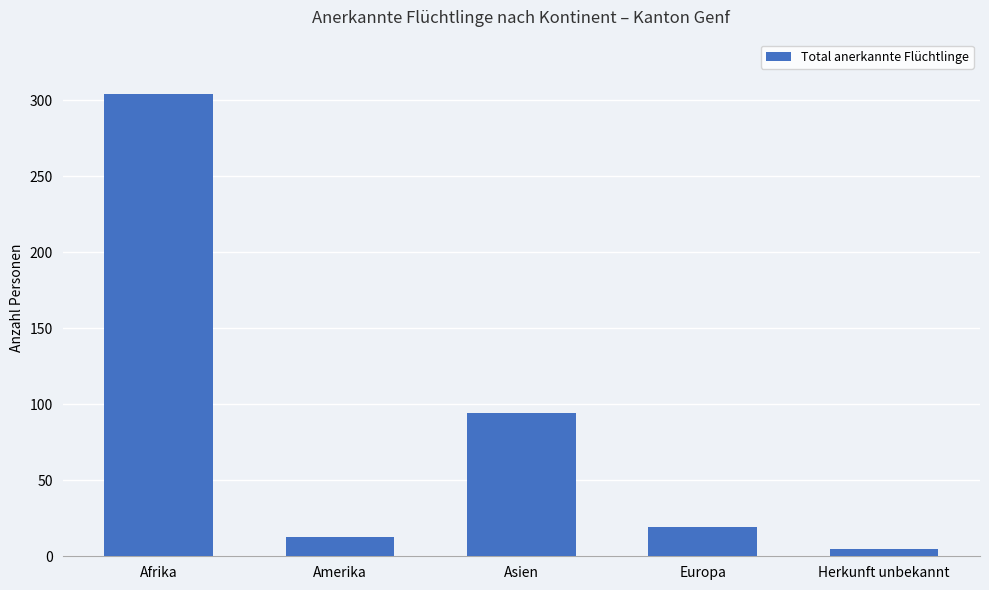

What position from the right is Amerika?

4